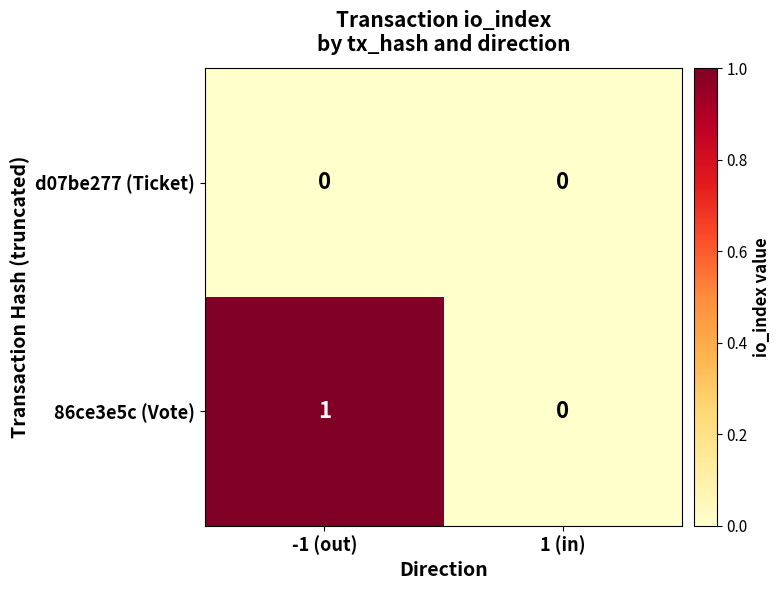

Which series has the largest range (max minus min)?

86ce3e5c (Vote)